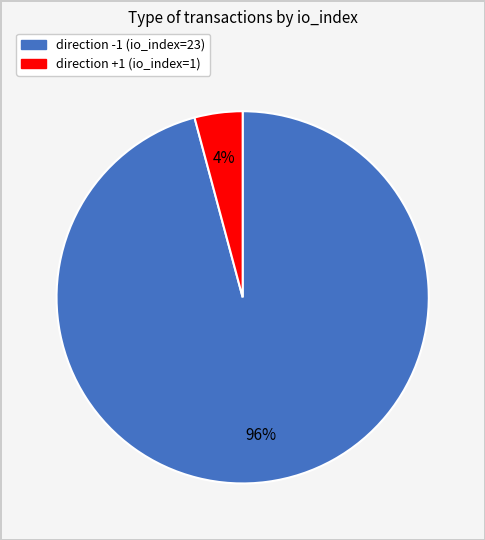

To the nearest percent, what portion does direction -1 (io_index=23) represent?

96%